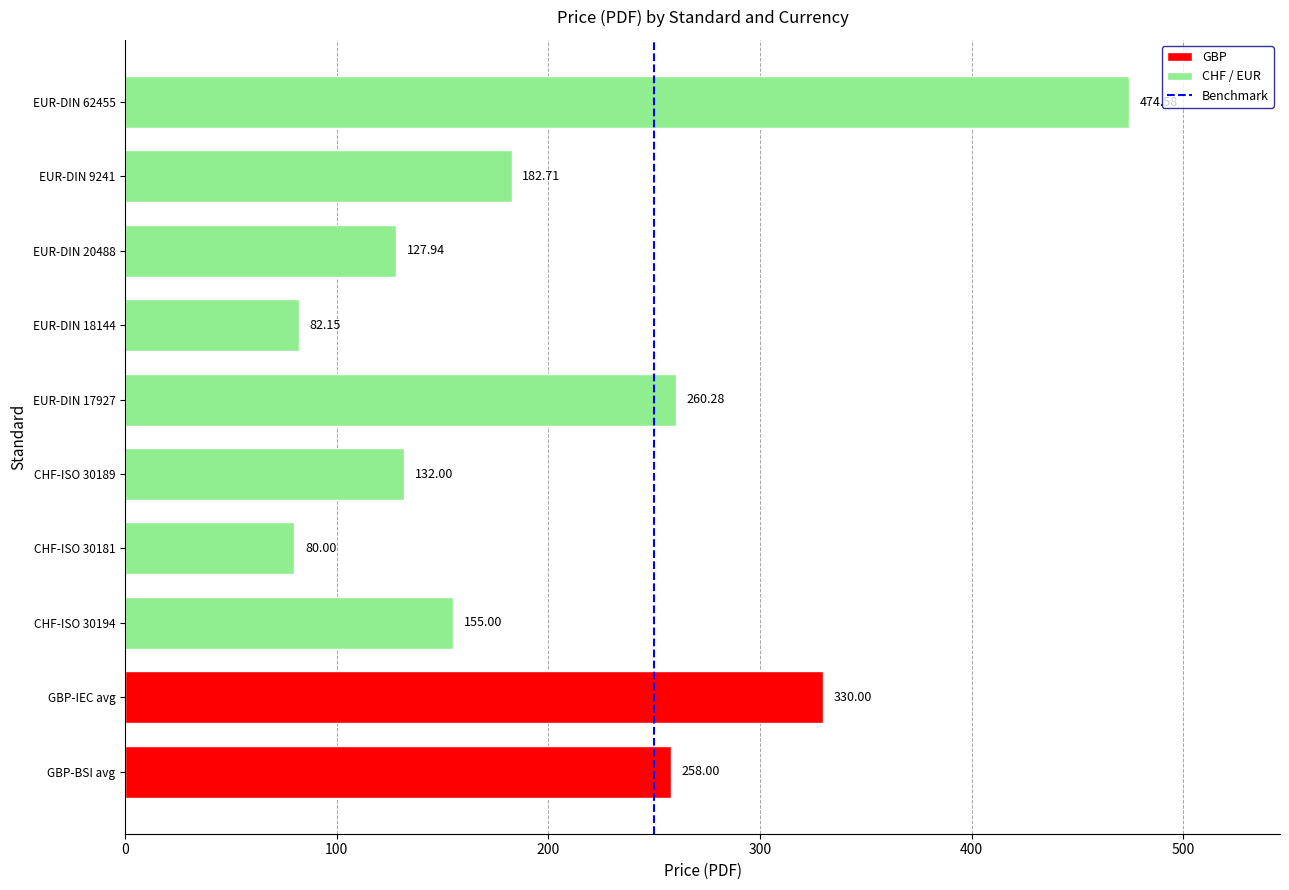

Between EUR-DIN 20488 and GBP-BSI avg, which is larger?

GBP-BSI avg